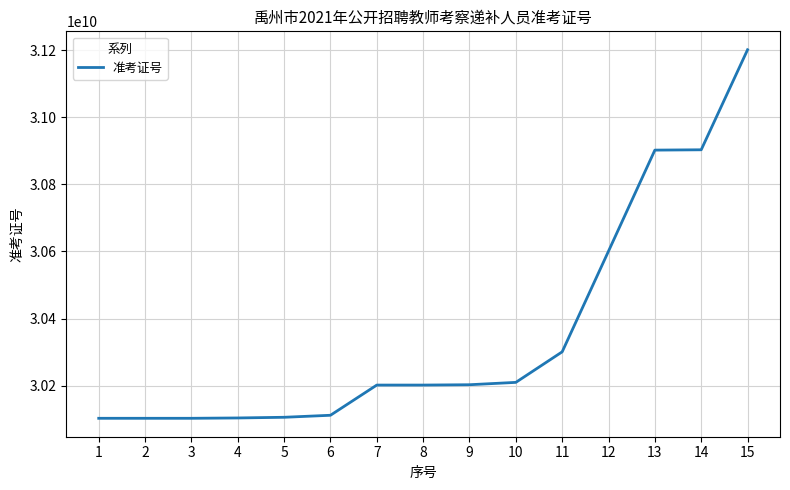

How many values are below 30202010515?

7